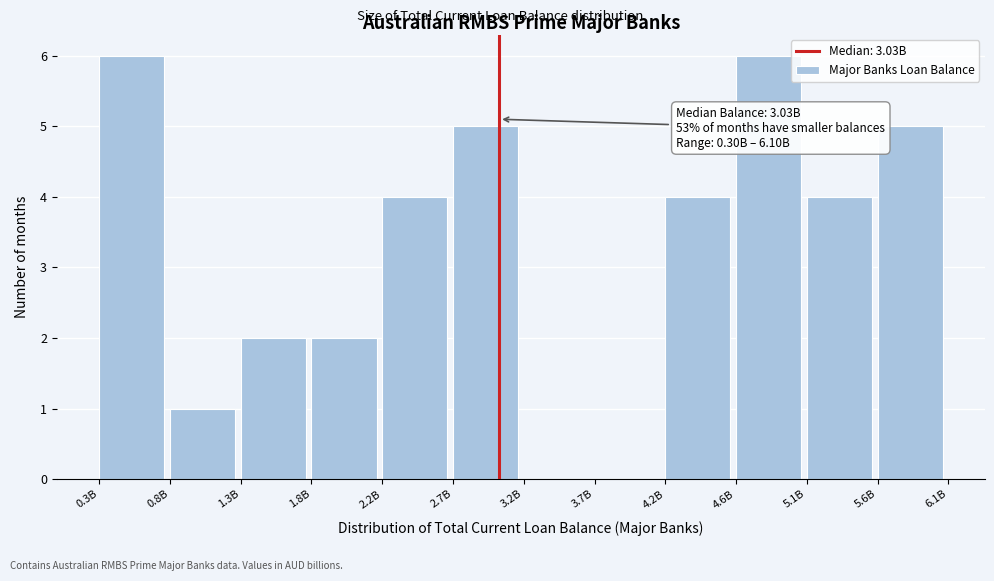

Reading left to right, list all the values displayed in this chart.

0.3B=6	0.8B=1	1.3B=2	1.8B=2	2.2B=4	2.7B=5	3.2B=0	3.7B=0	4.2B=4	4.6B=6	5.1B=4	5.6B=5